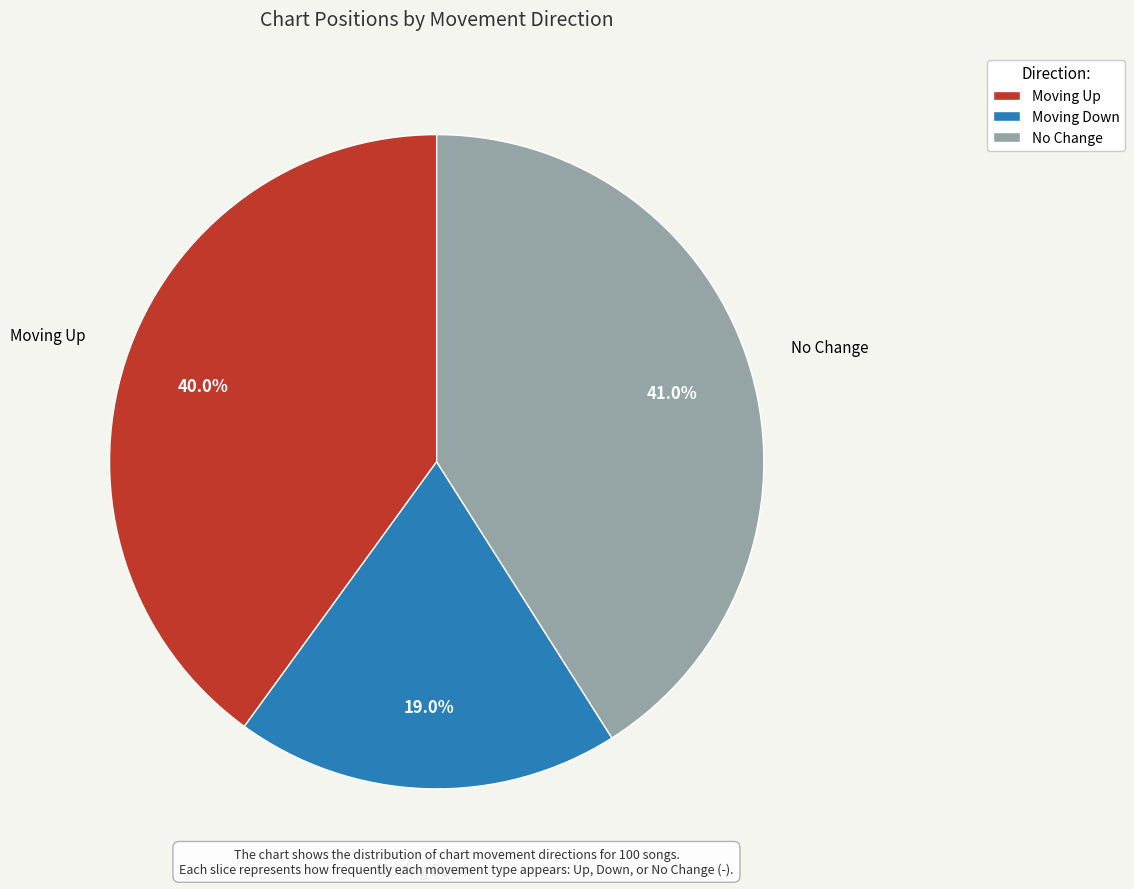

How many slices are in this pie chart?

3